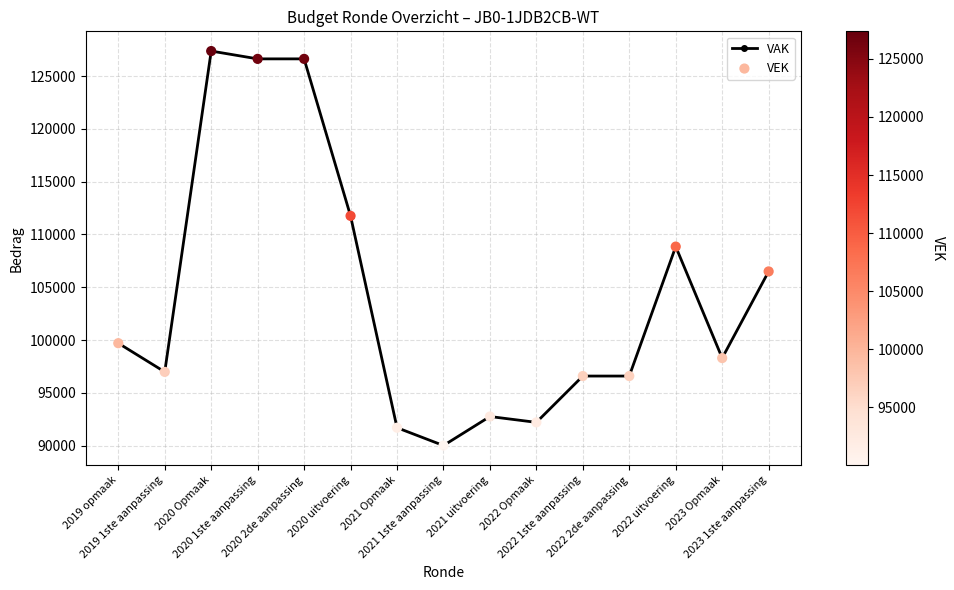

At which category is the sum across all series the highest?

2020 Opmaak